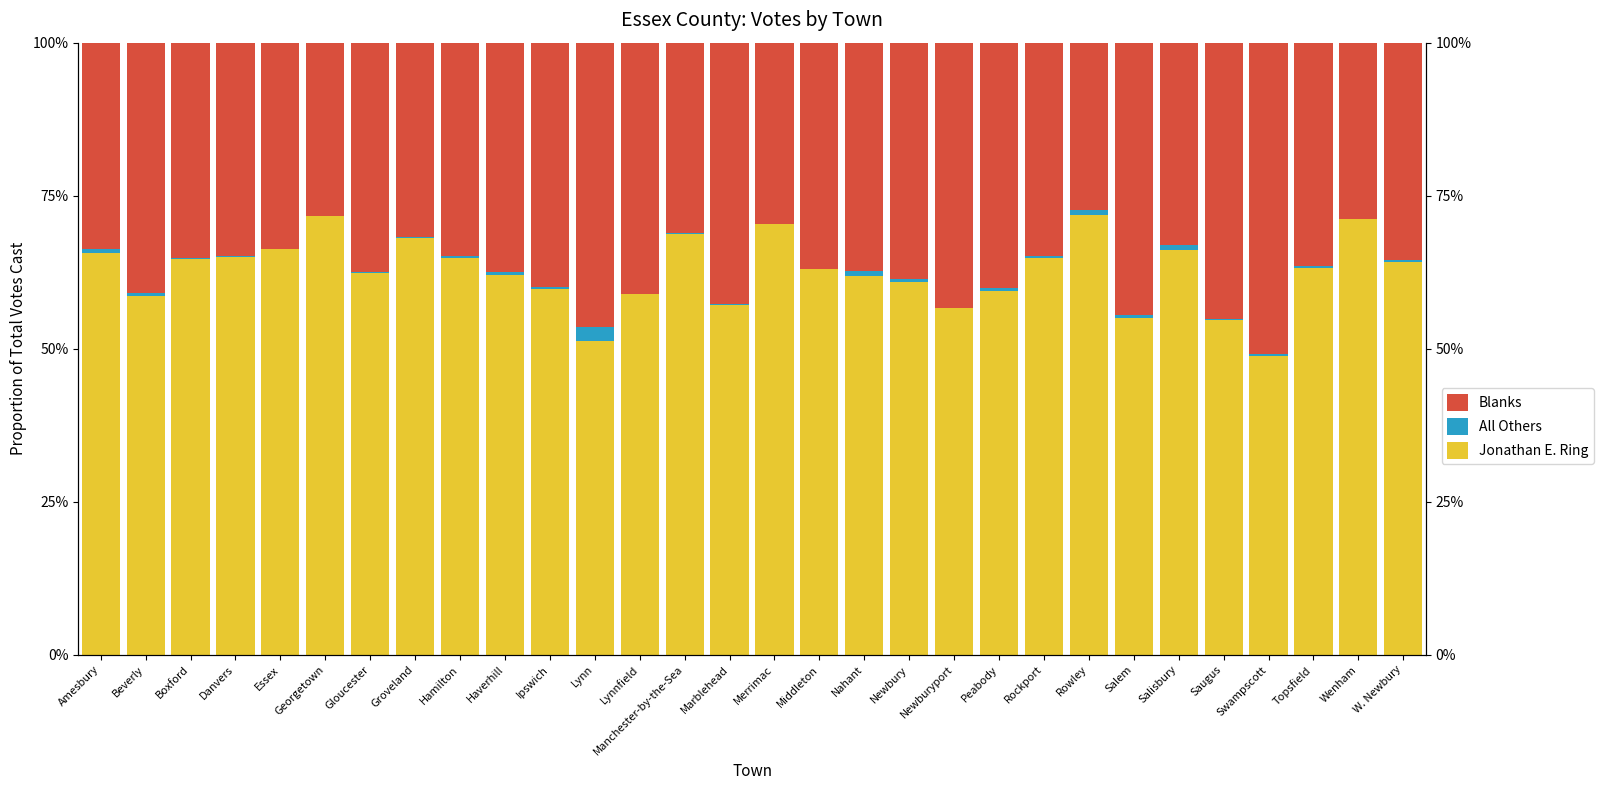

How many distinct data groups are displayed?

3